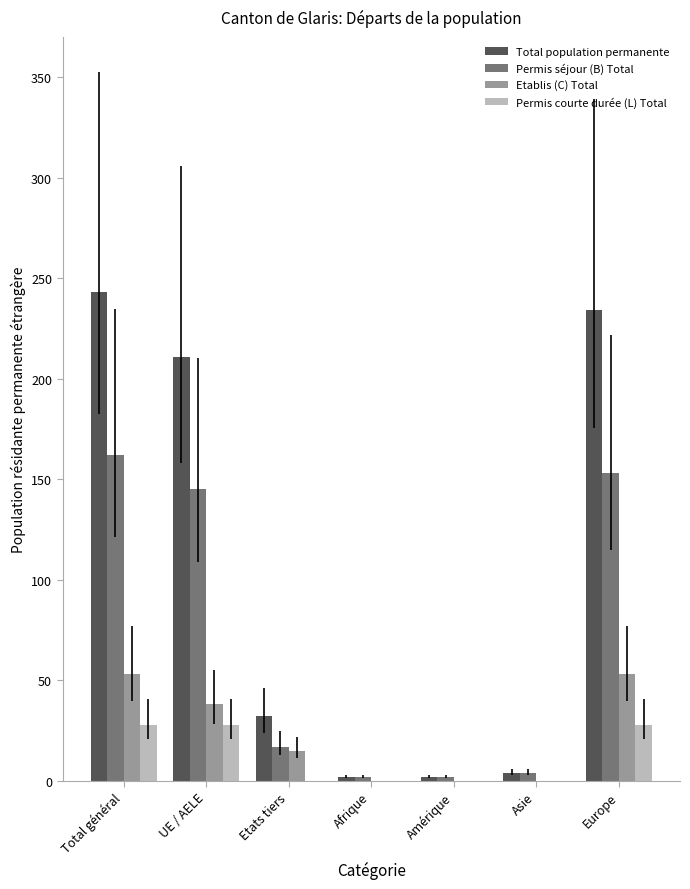

Reading left to right, extract all data points from this chart.

Total population permanente: 243	211	32	2	2	4	234
Permis séjour (B) Total: 162	145	17	2	2	4	153
Etablis (C) Total: 53	38	15	0	0	0	53
Permis courte durée (L) Total: 28	28	0	0	0	0	28